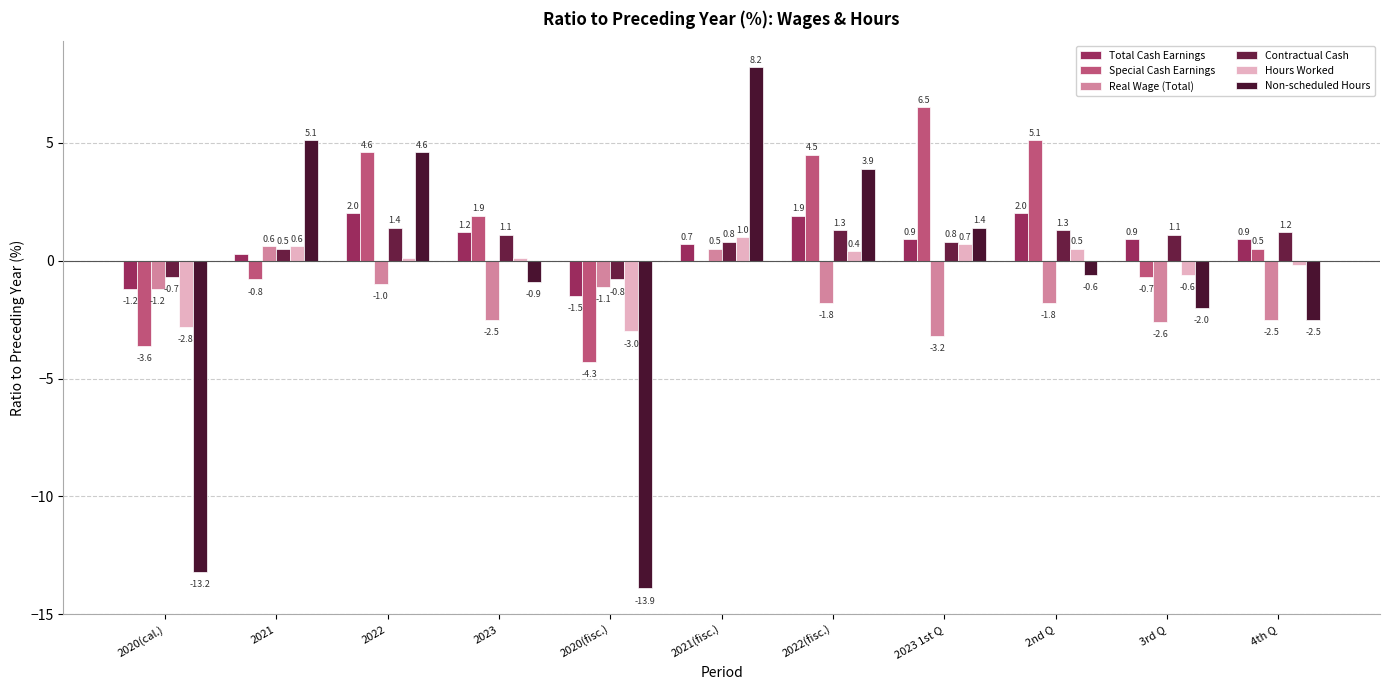

At which label does Contractual Cash first exceed 1?

2022